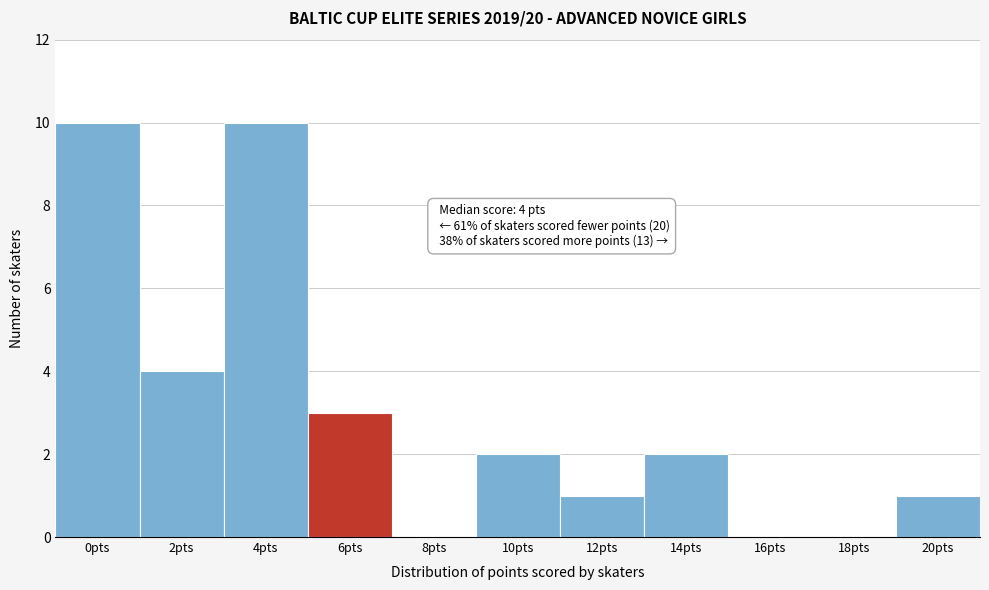

Reading right to left, what are all the values shown in this chart?

20pts=1	18pts=0	16pts=0	14pts=2	12pts=1	10pts=2	8pts=0	6pts=3	4pts=10	2pts=4	0pts=10